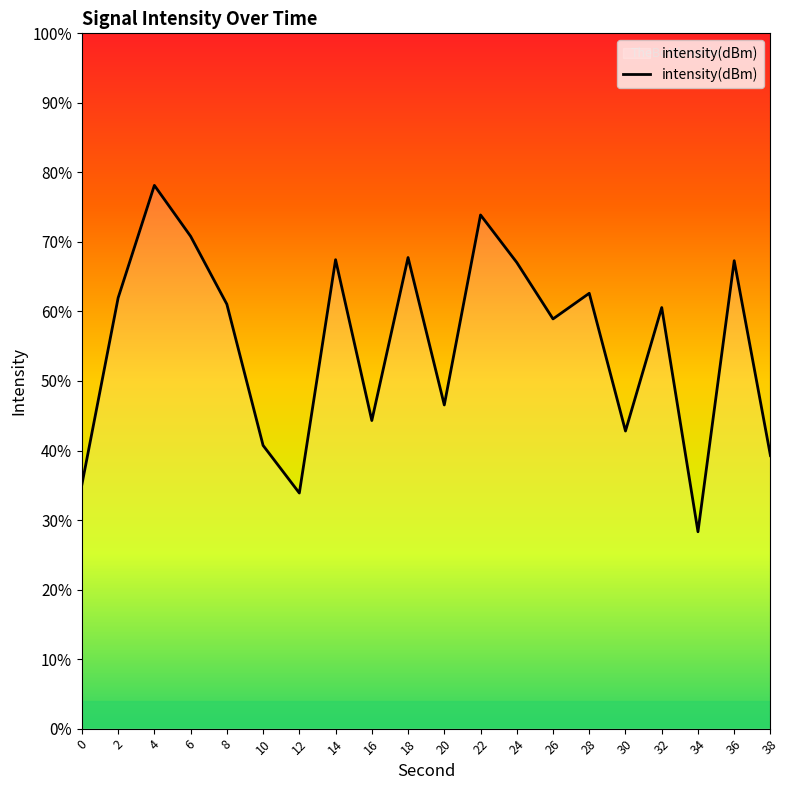

How many series are shown in this chart?

1